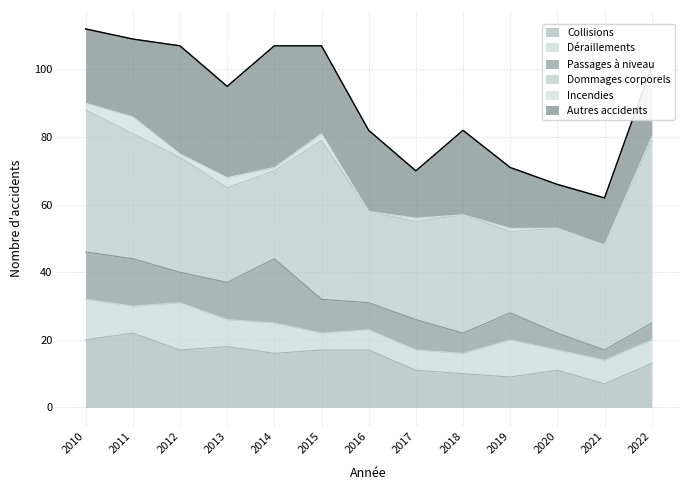

List the series in order of their peak value, lowest first.

Incendies, Déraillements, Passages à niveau, Collisions, Autres accidents, Dommages corporels